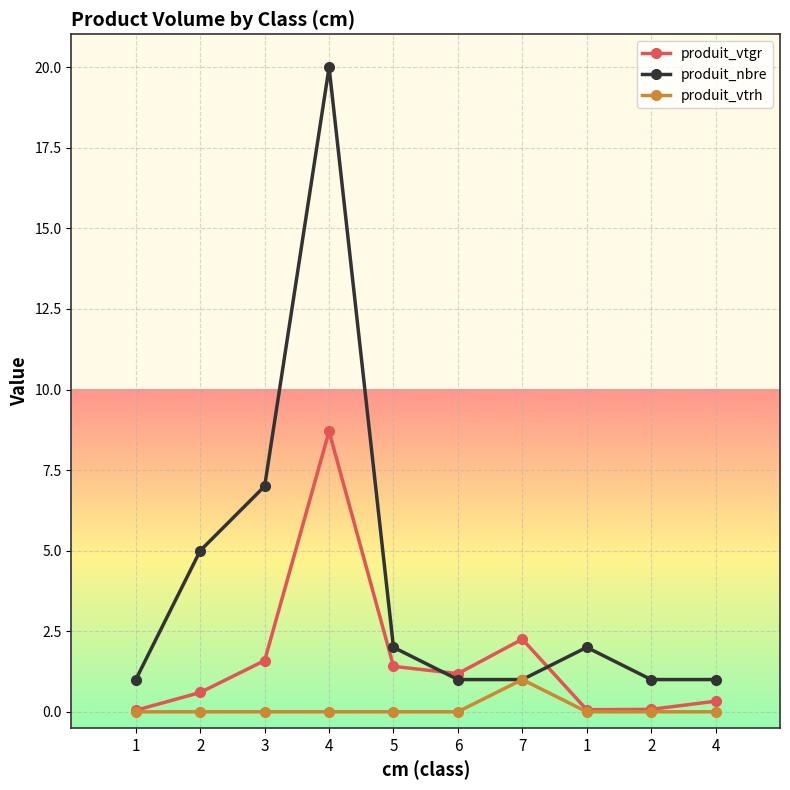

Which category has the lowest value in the produit_vtrh series?

1